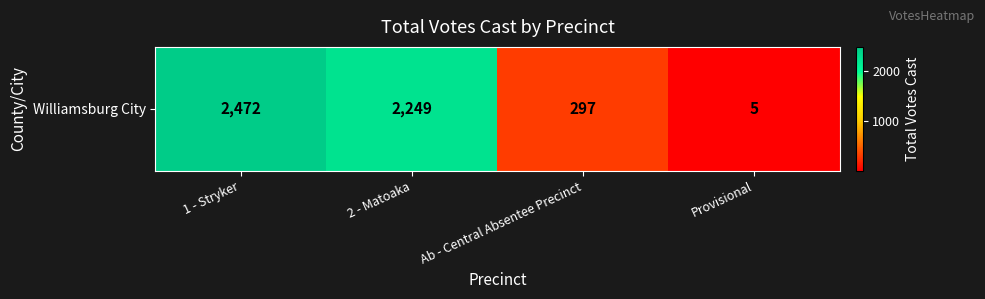

What is the difference between the values at Provisional and Ab - Central Absentee Precinct?

292